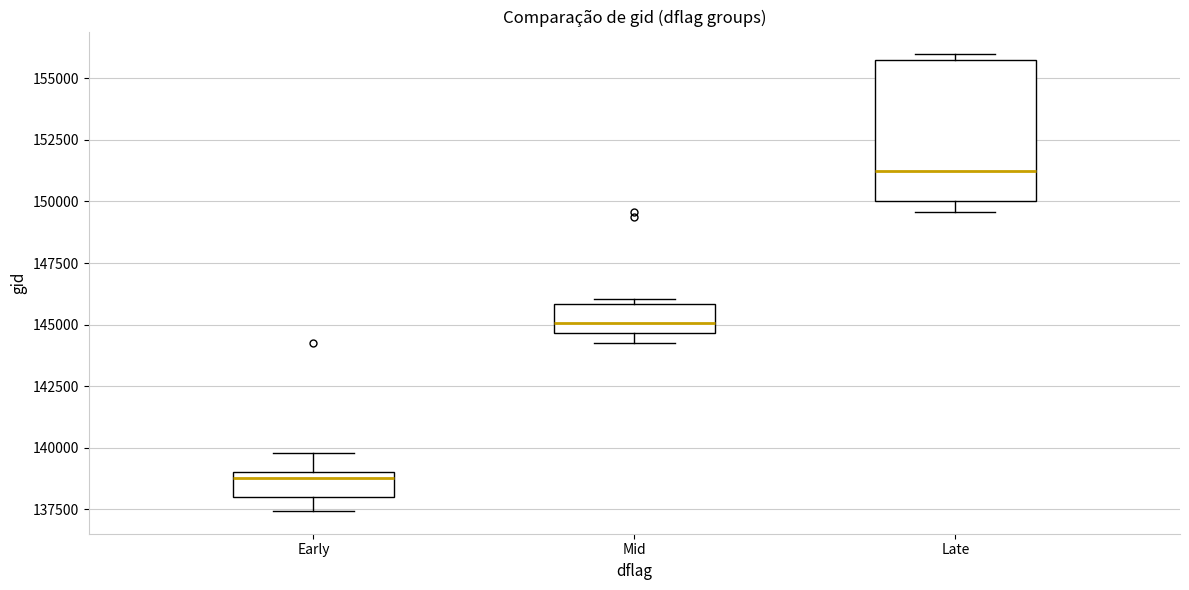

Where does the upper whisker of the box for Early end on the y-axis? The values are not printed on the chart, so give them approximately, as read against the axis.

140000